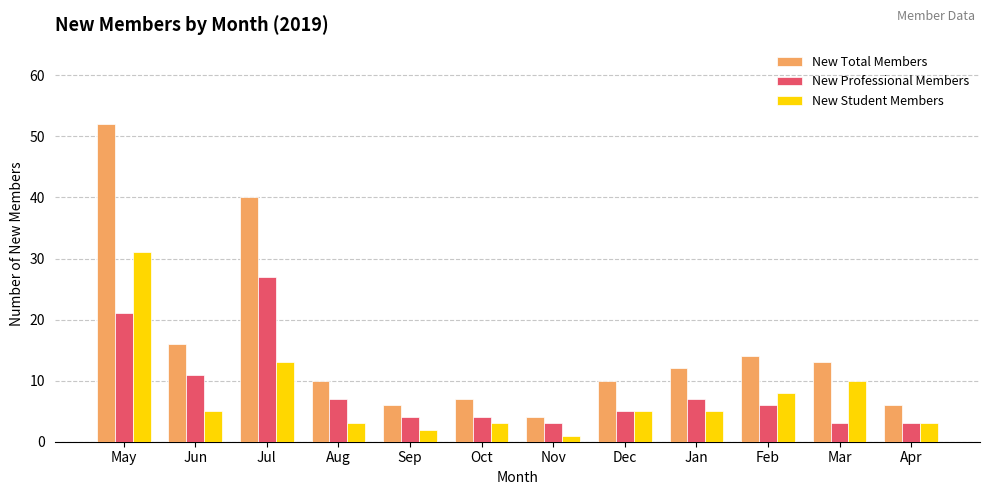

Which category has the highest value in the New Student Members series?

May